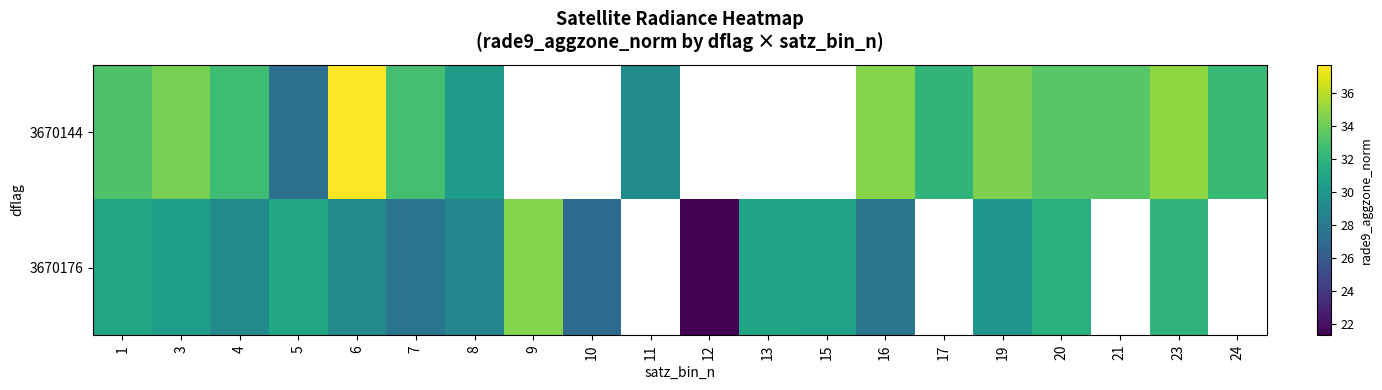

Which category has the highest value in the 3670176 series?

9